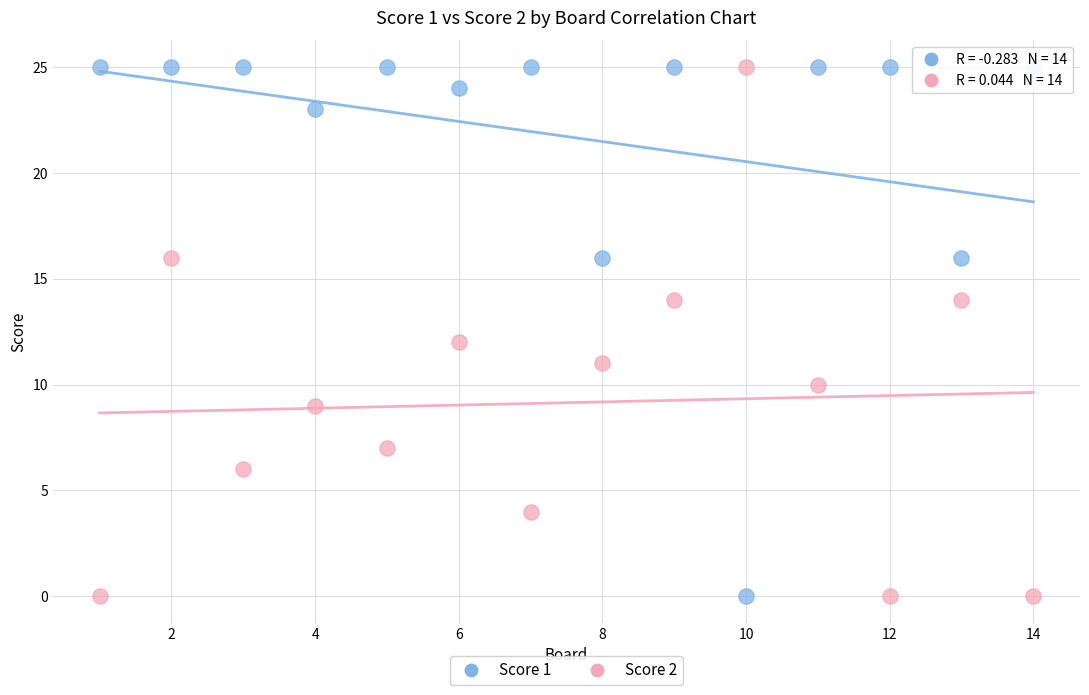

Across all data points, what is the range of X values (max minus min)?

13